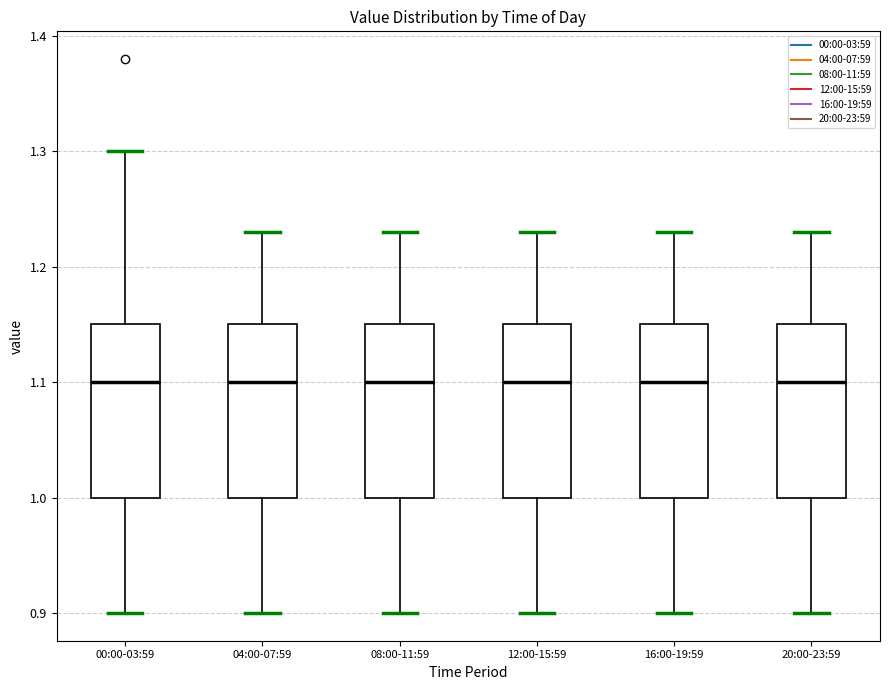

Where does the upper whisker of the box for 20:00-23:59 end on the y-axis? The values are not printed on the chart, so give them approximately, as read against the axis.

1.23